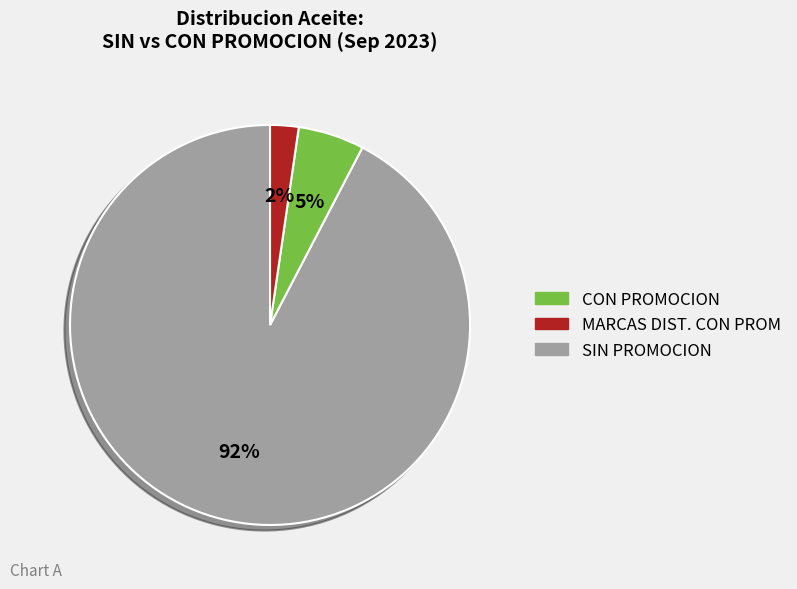

To the nearest percent, what is the average slice percentage?

33%